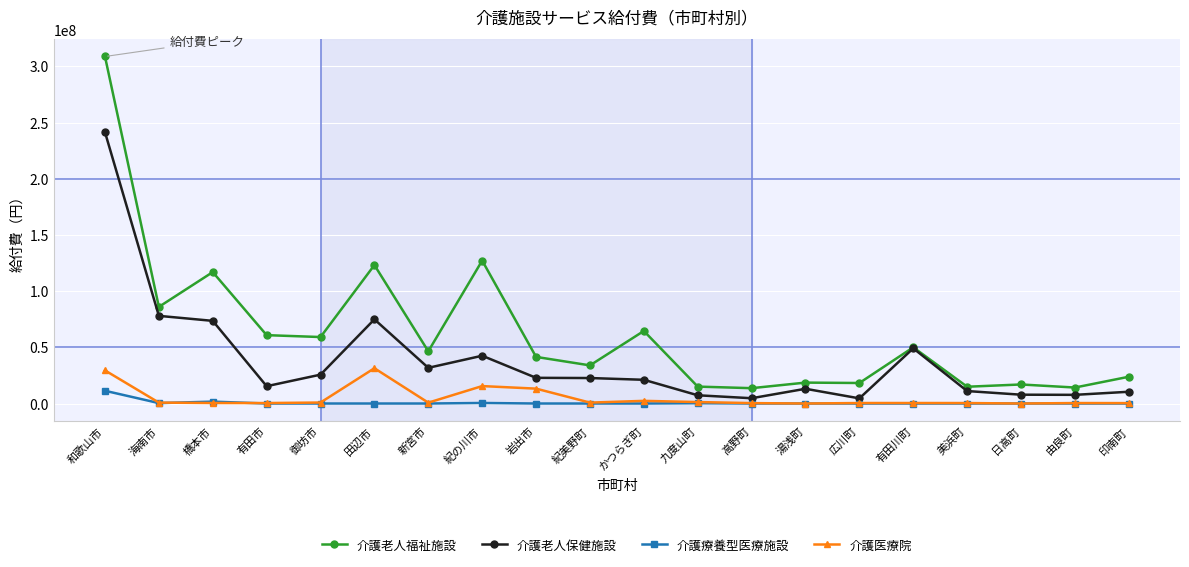

True or false: 介護老人保健施設 and 介護療養型医療施設 cross at least once.

False